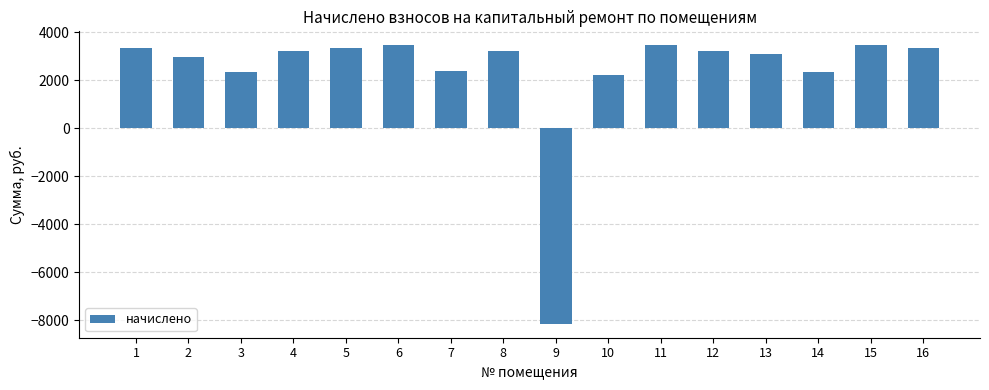

What is the value of the 15th bar from the left?

3447.6